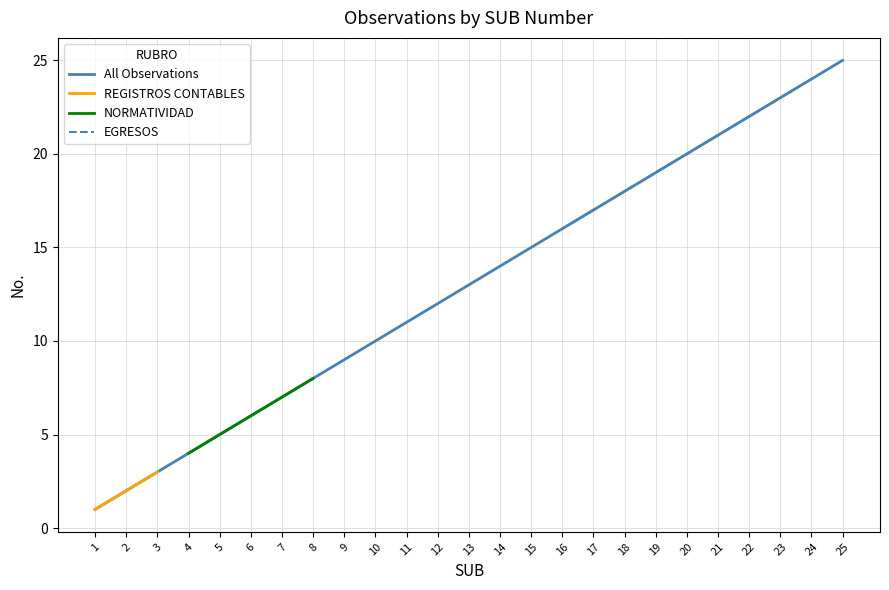

Is the value of NORMATIVIDAD at 3 greater than the value of All Observations at 10?

No